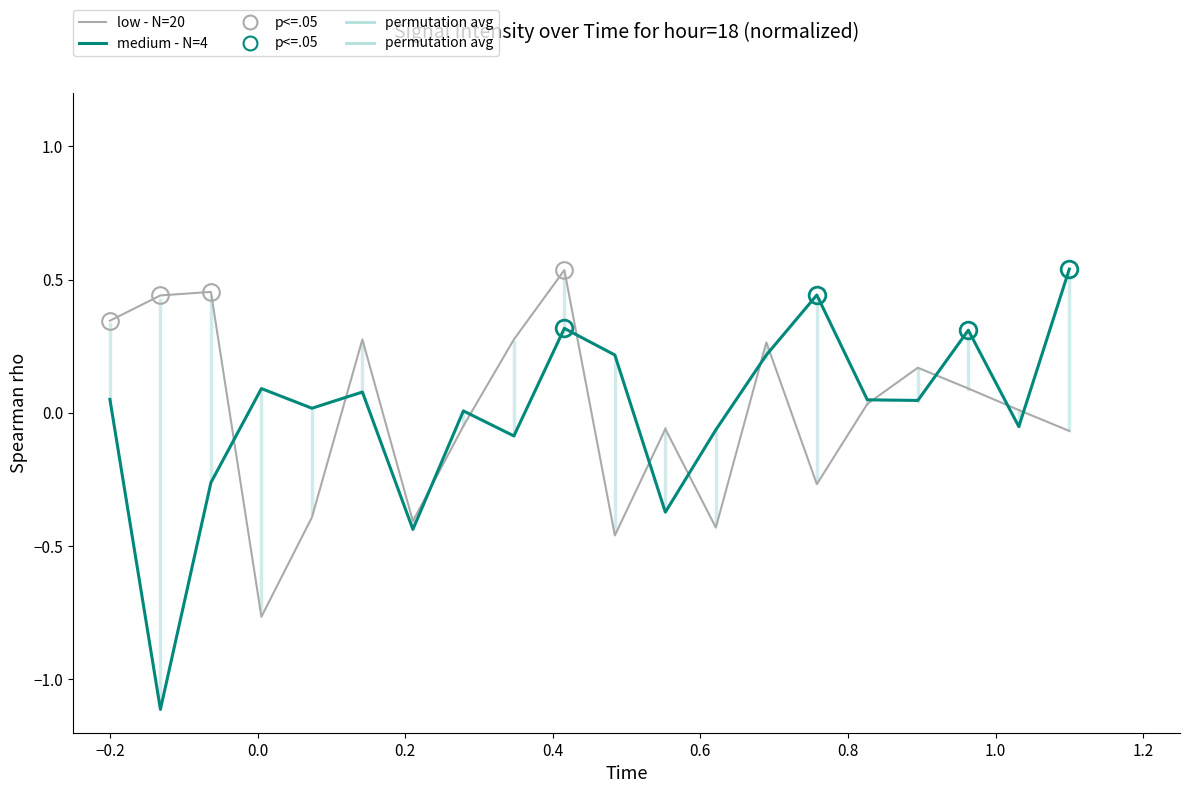

What is the smallest value displayed?

-1.1